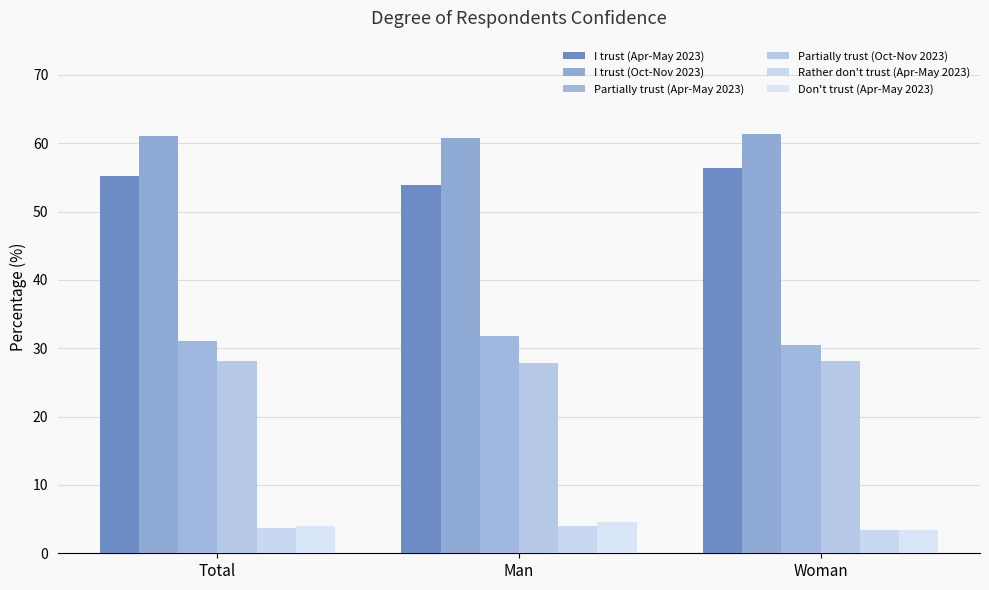

What are all the series names shown in the legend?

I trust (Apr-May 2023), I trust (Oct-Nov 2023), Partially trust (Apr-May 2023), Partially trust (Oct-Nov 2023), Rather don't trust (Apr-May 2023), Don't trust (Apr-May 2023)